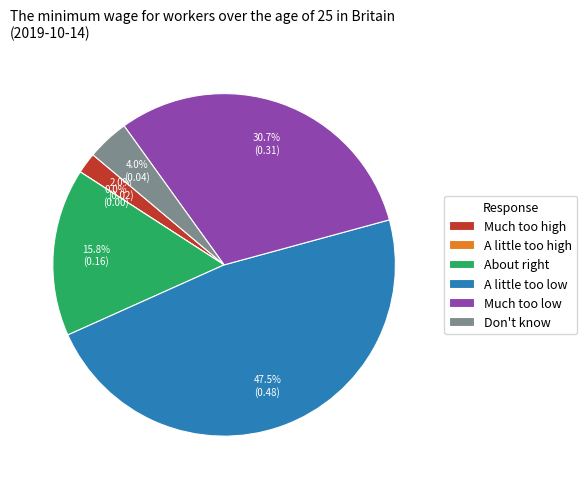

How many slices are in this pie chart?

6